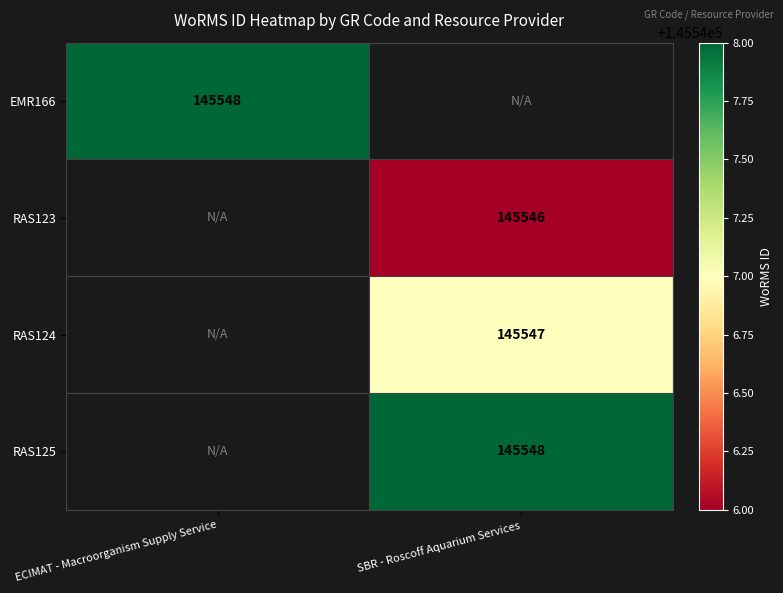

Is it true that RAS124 equals 204164 at SBR - Roscoff Aquarium Services?

False